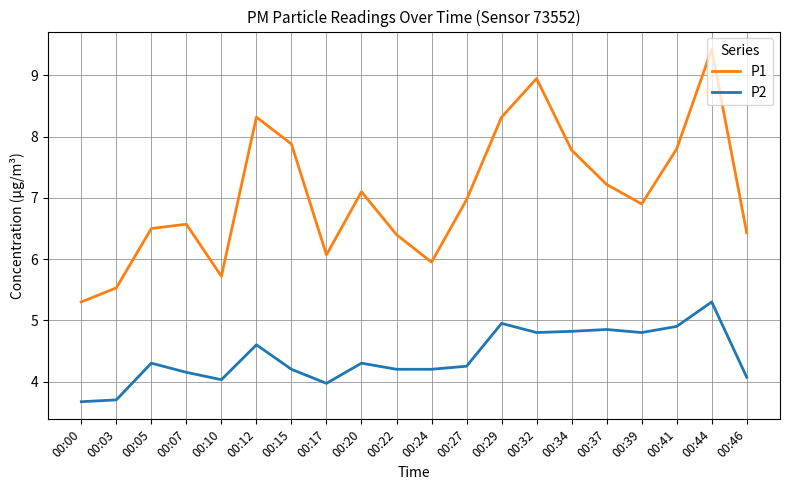

List the series in order of their peak value, highest first.

P1, P2